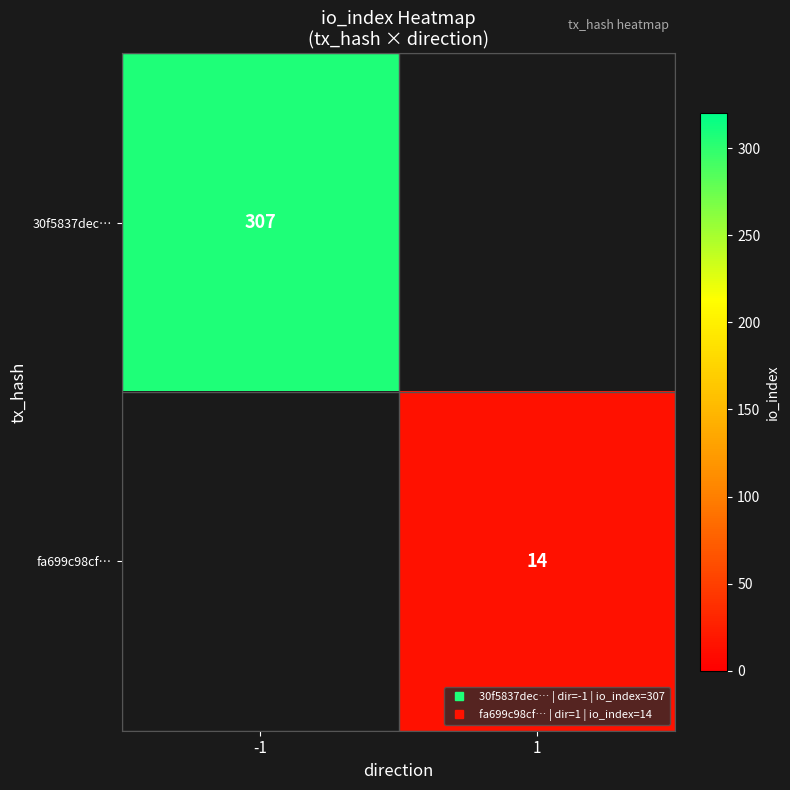

At how many categories does at least one series exceed 34?

1